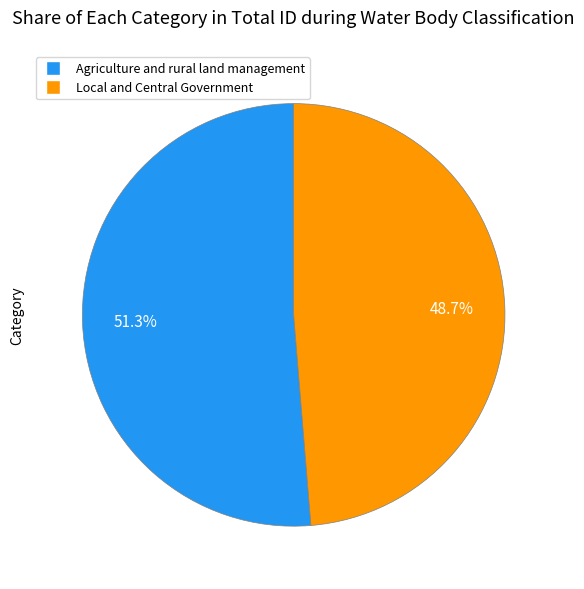

To the nearest percent, what portion does Agriculture and rural land management represent?

51%